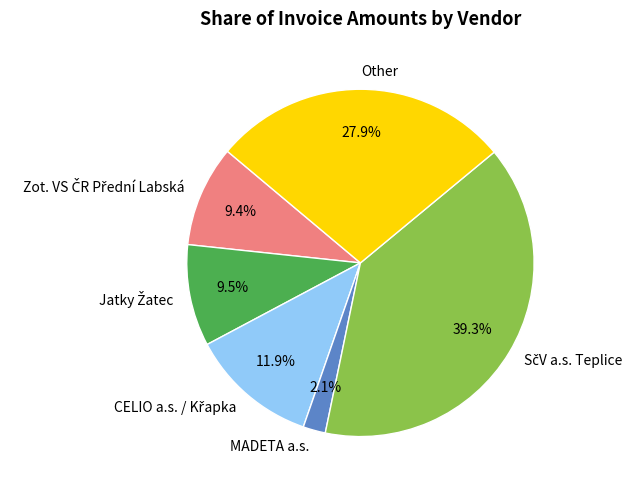

What is the total percentage of Other and MADETA a.s.?

30.0%